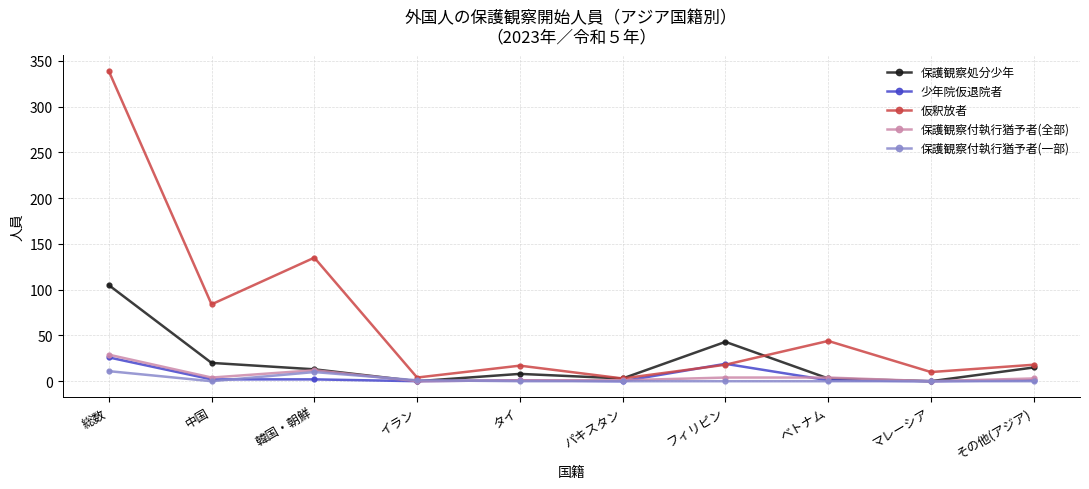

Which series has the widest spread of values?

仮釈放者